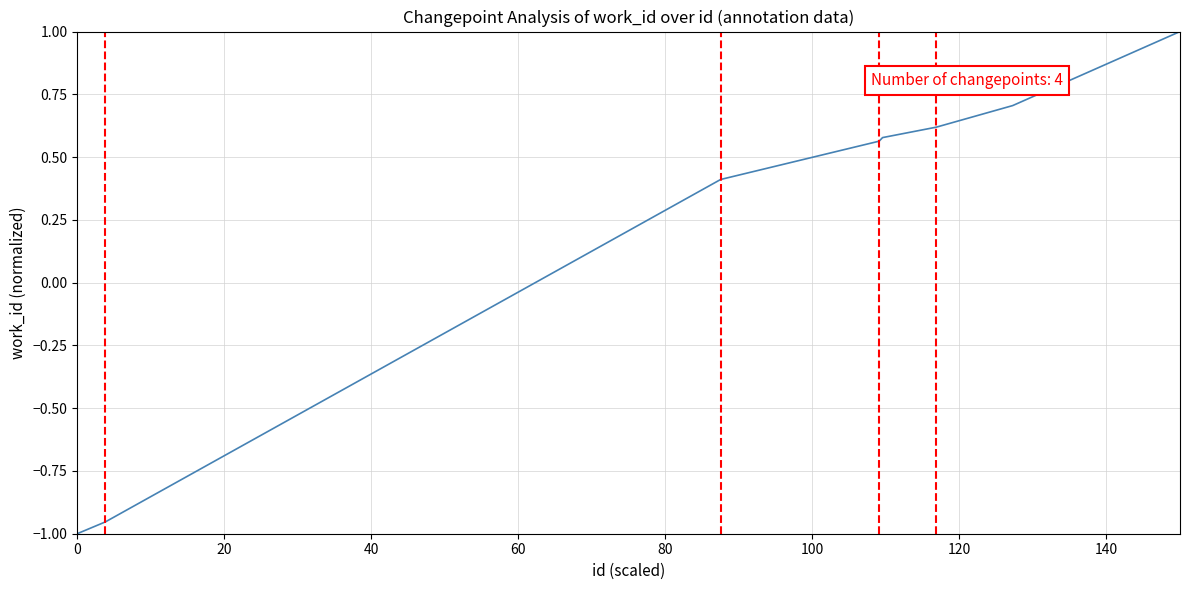

True or false: the data has more than 2 interior local peaks.

False